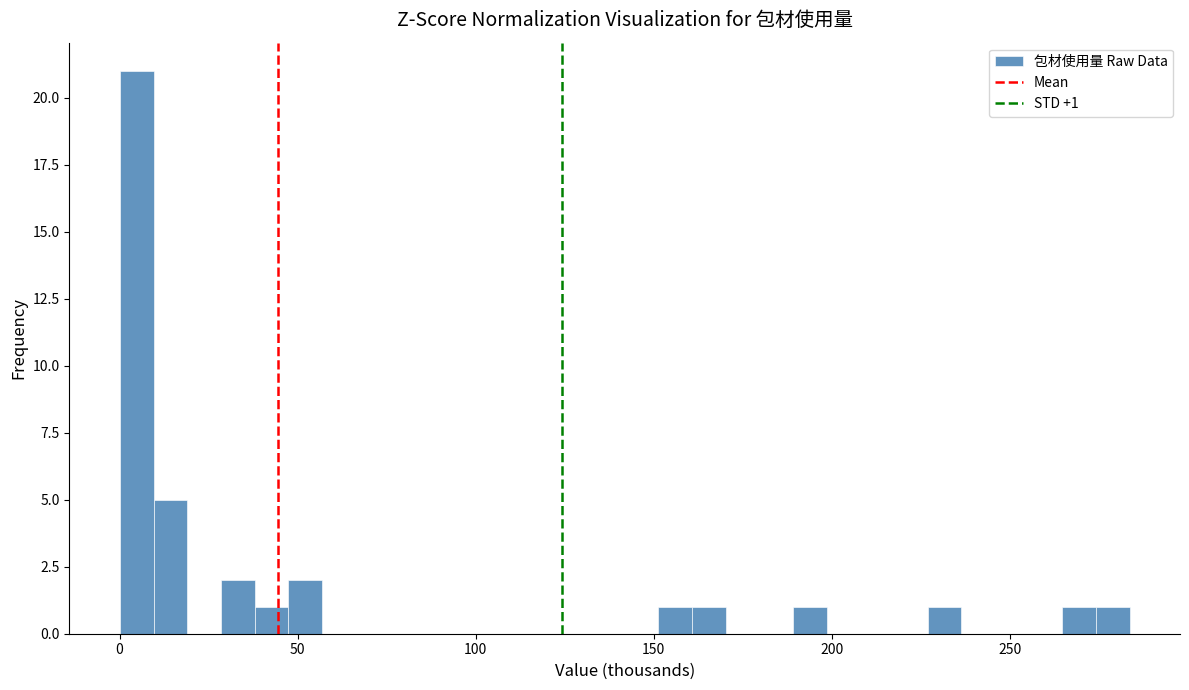

Read against the x-axis, roughly where is the centre of the tallest bar?

5